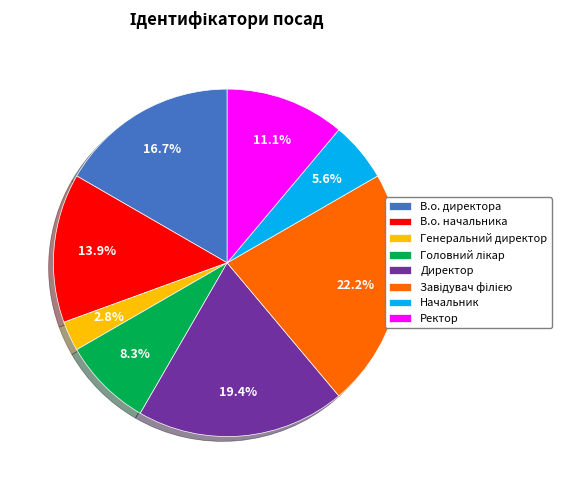

How many segments does this pie chart have?

8